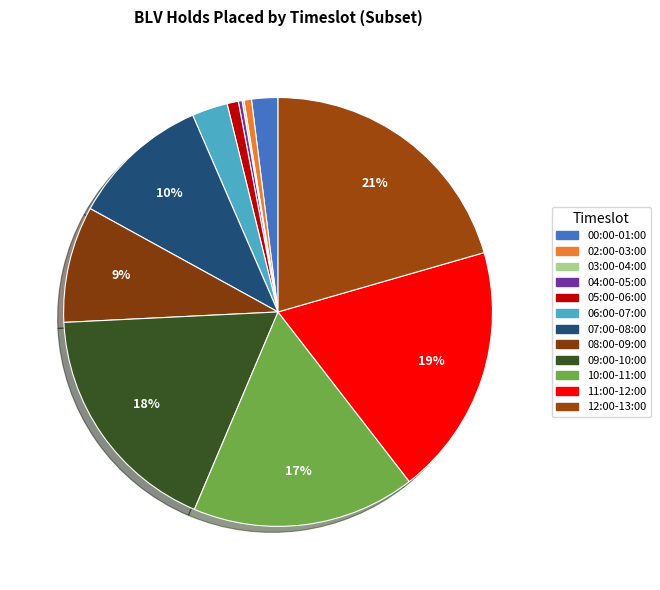

To the nearest percent, what is the average slice percentage?

8%